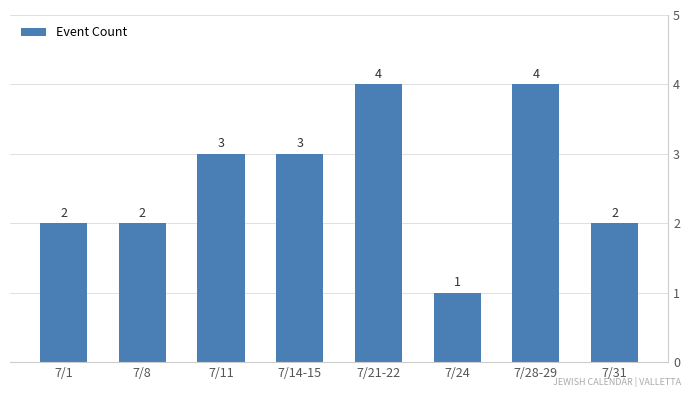

What is the greatest value displayed?

4